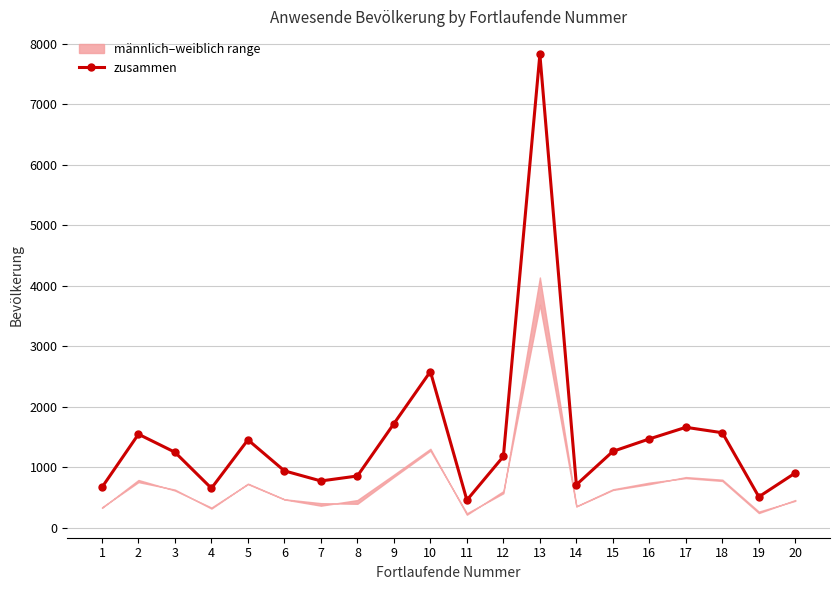

How many lines are shown in the chart?

1